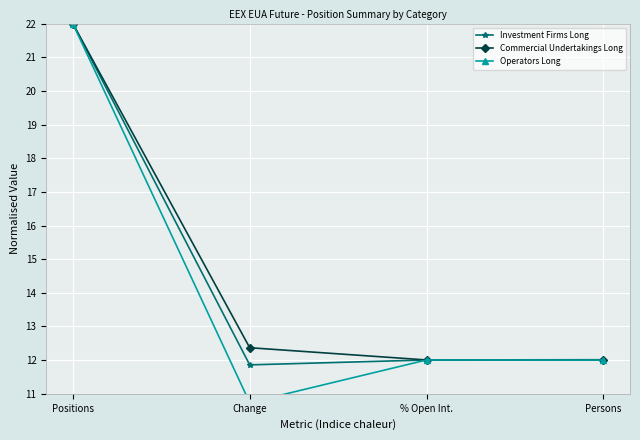

How many lines are shown in the chart?

3